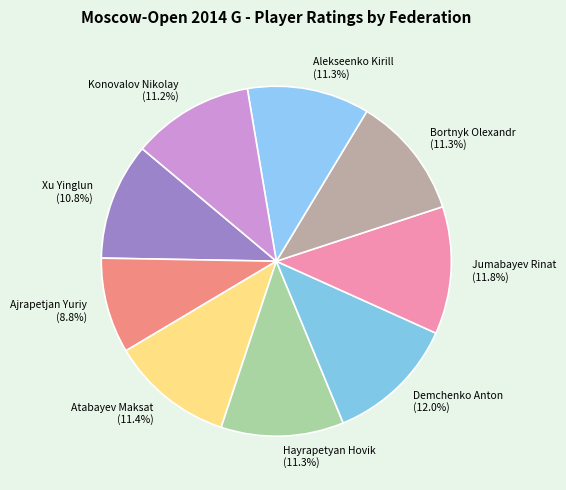

Which has a higher value, Demchenko Anton or Atabayev Maksat?

Demchenko Anton